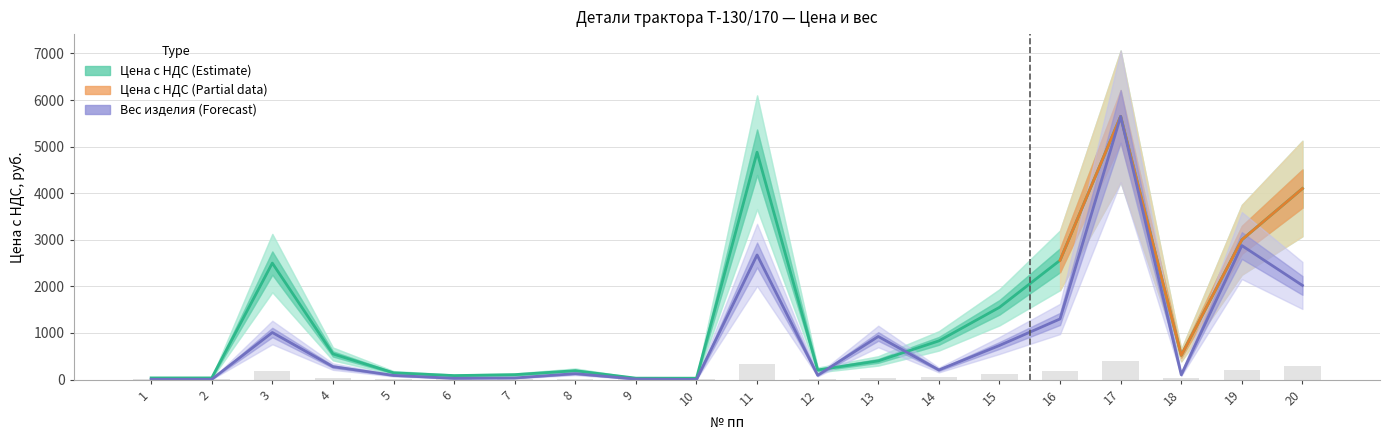

At which label is Цена с НДС (руб.) closest to 2839?

19